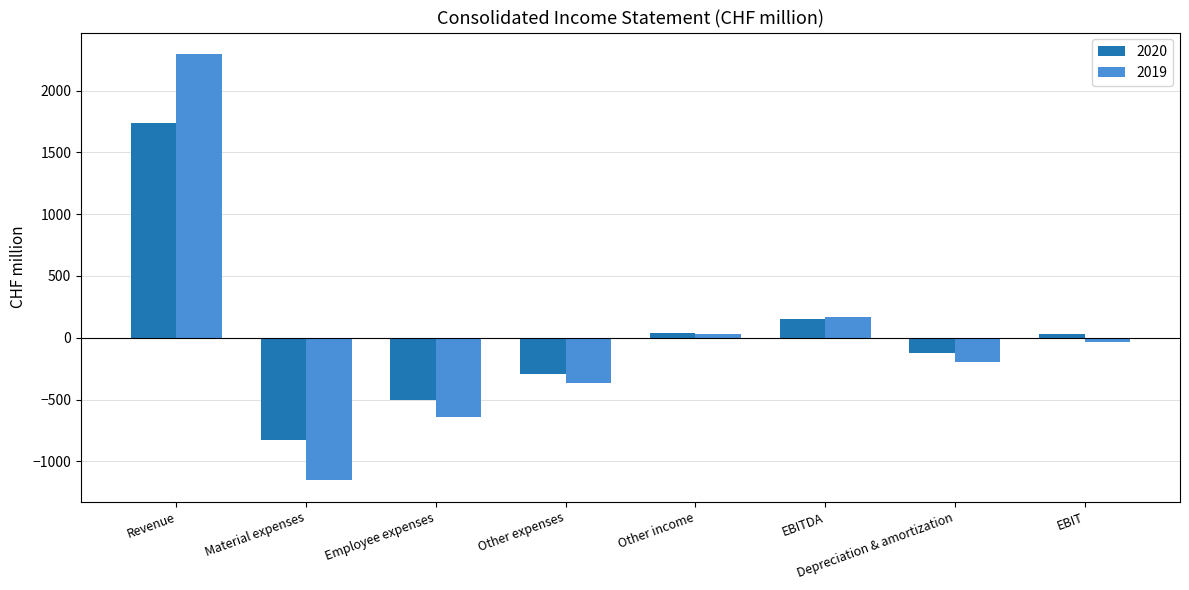

What is the maximum value shown in the chart?

2297.4